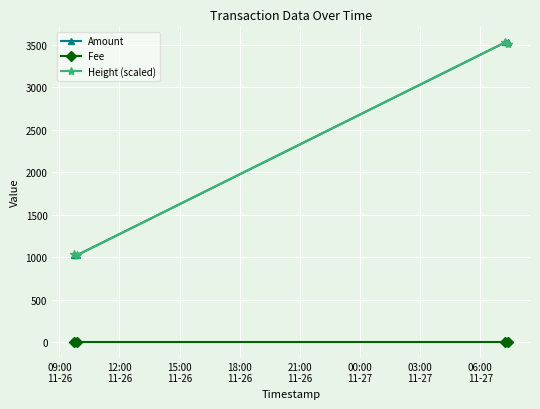

True or false: Height (scaled) and Fee intersect in this chart.

False